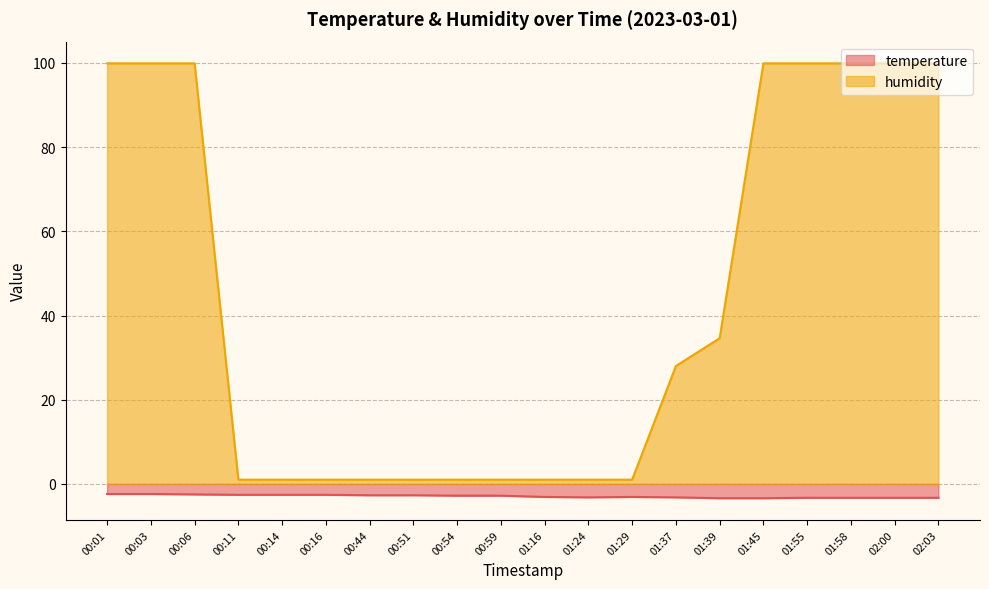

Reading left to right, list all the values displayed in this chart.

temperature: -2.4	-2.4	-2.5	-2.6	-2.6	-2.6	-2.7	-2.7	-2.8	-2.8	-3.1	-3.2	-3.1	-3.2	-3.4	-3.4	-3.3	-3.3	-3.3	-3.3
humidity: 99.9	99.9	99.9	1.0	1.0	1.0	1.0	1.0	1.0	1.0	1.0	1.0	1.0	28.0	34.6	99.9	99.9	99.9	99.9	99.9